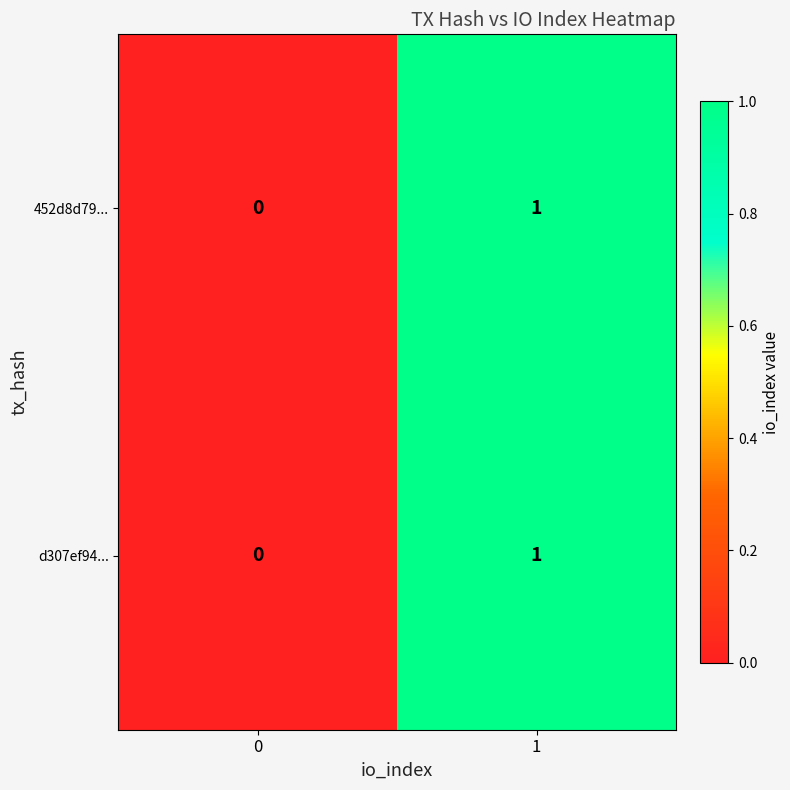

Is the value of d307ef94... at 0 greater than the value of 452d8d79... at 1?

No